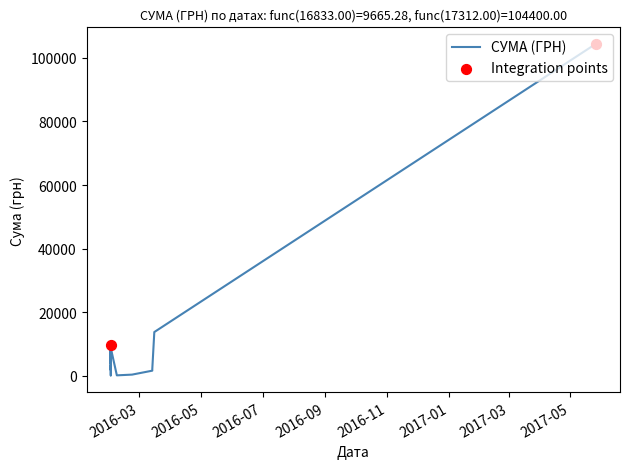

Between 26.05.2017 and 02.02.2016, which is larger?

26.05.2017